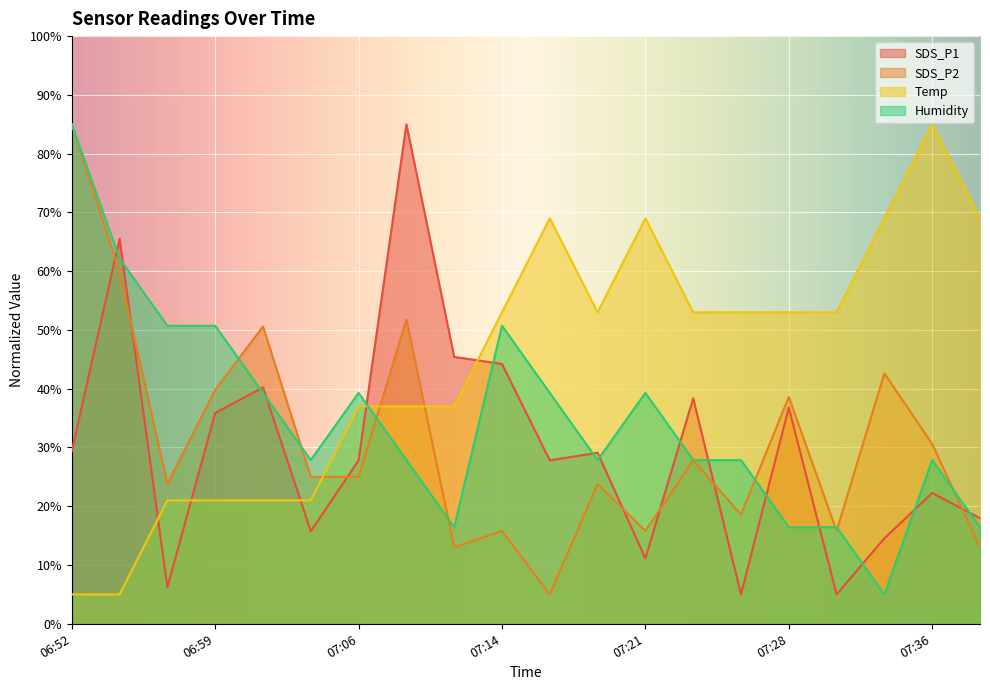

In SDS_P1, how many points are lower than both neighbors (excluding endpoints)?

6